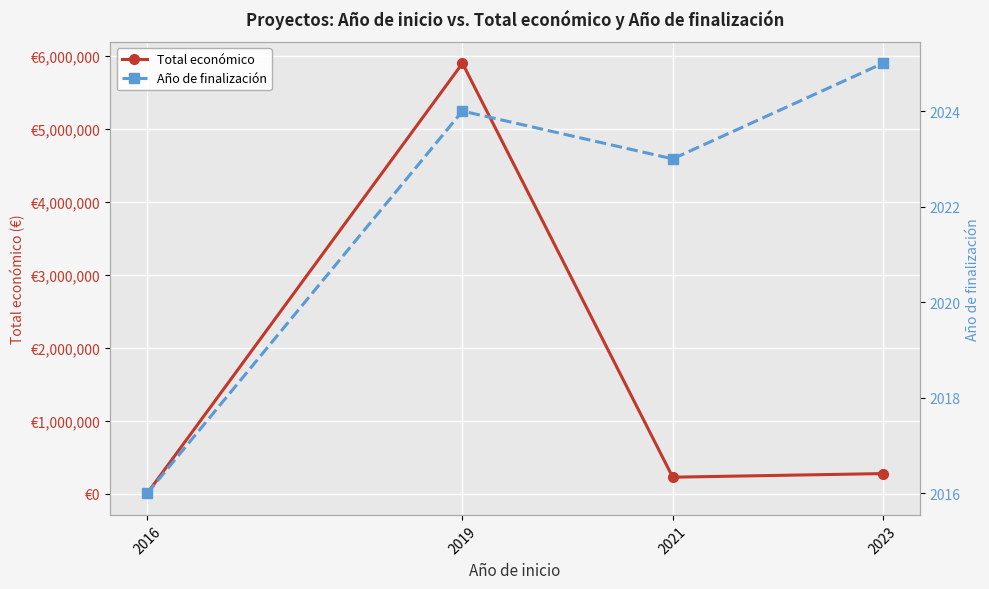

Which has a higher value, 2023 or 2021?

2023